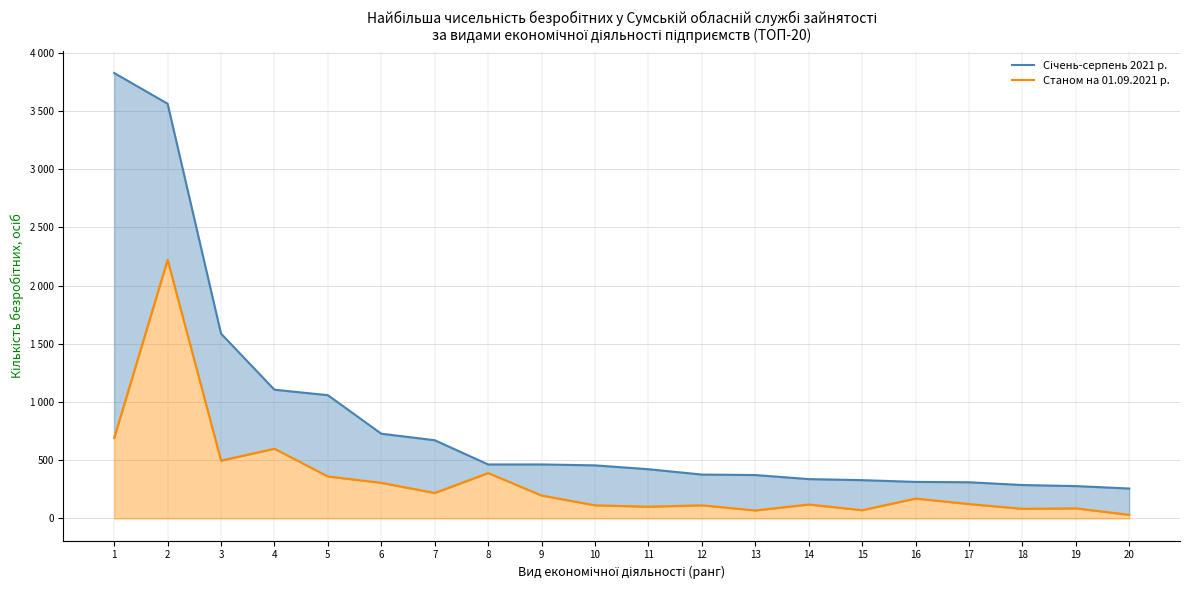

How many values in the Січень-серпень 2021 р. series exceed 456?

9